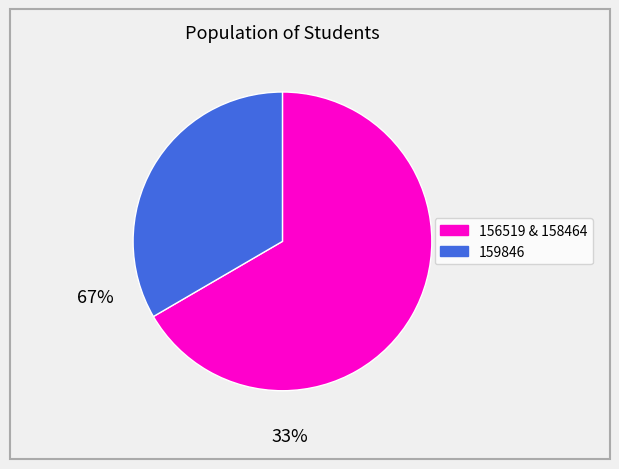

Is there any slice that represents more than half of the pie?

Yes